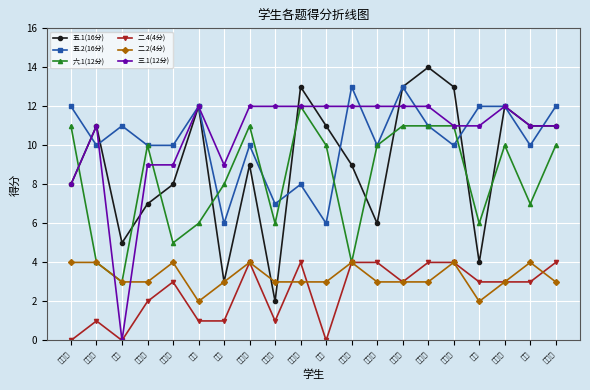

What is the total value across all series at 陆雨欣?

45